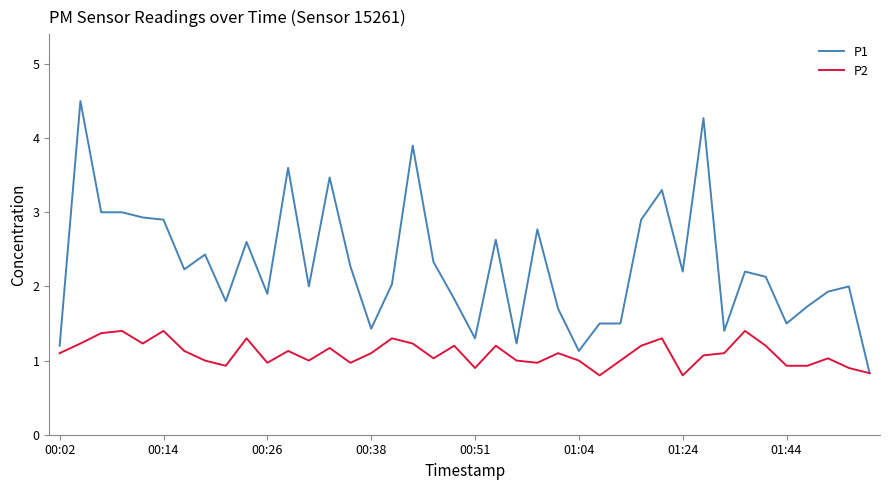

Which series has the largest total across all categories?

P1